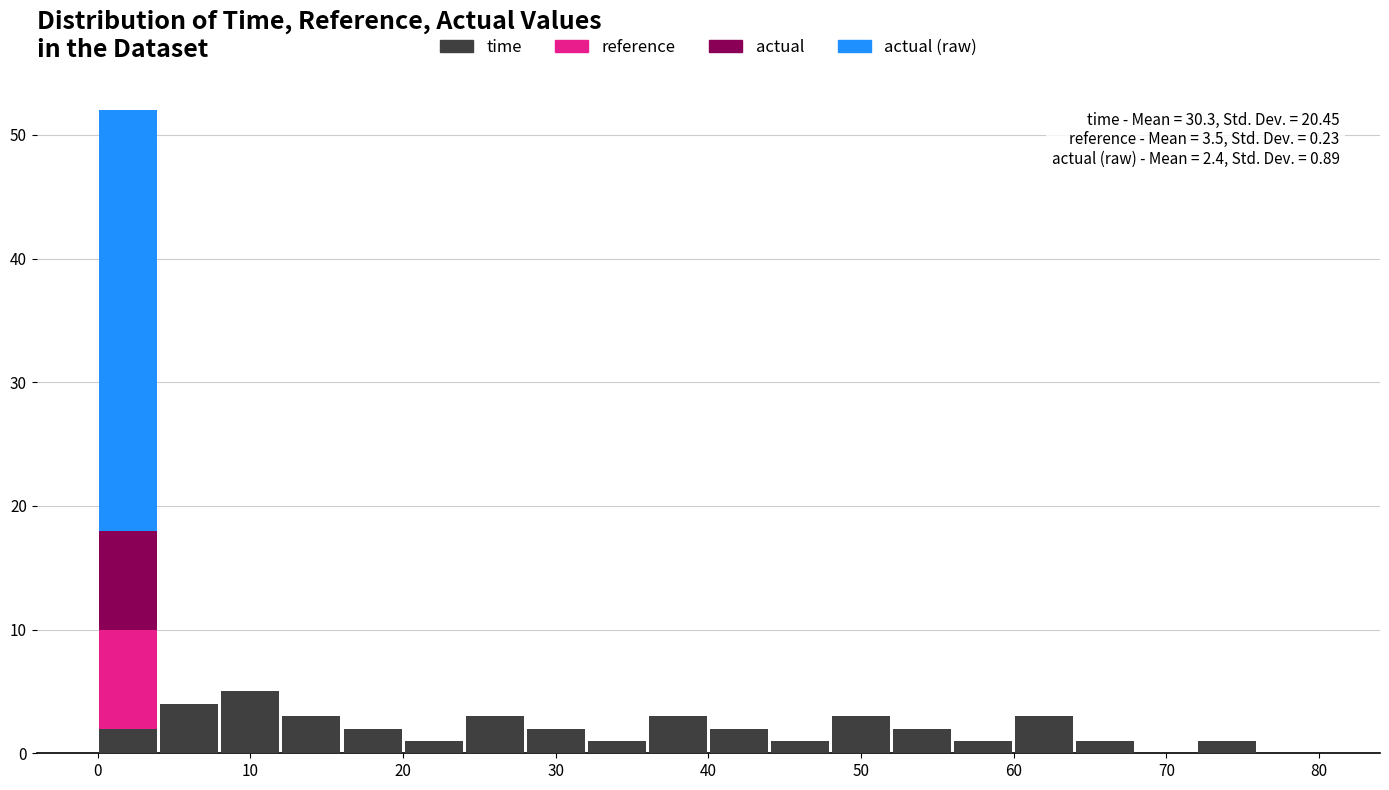

Which range on the x-axis has the tallest stacked bar (by total height)?

0 to 4